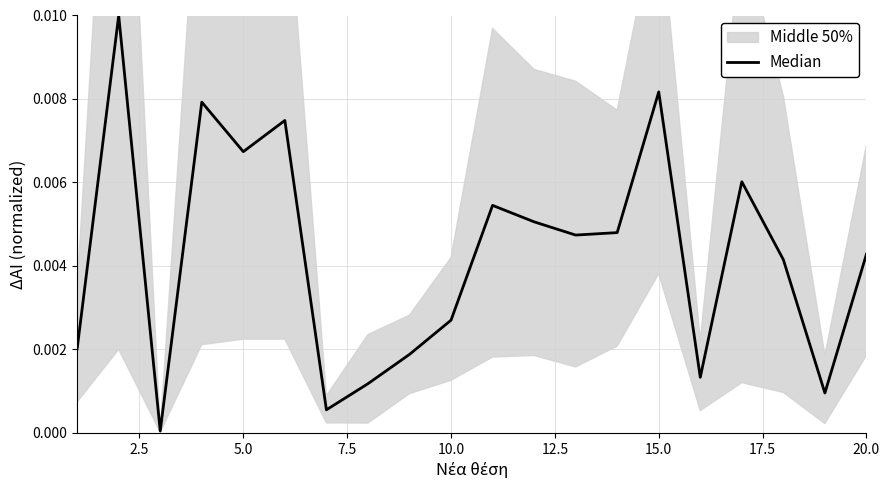

The chart shows a value of 0.0 at 15.0. True or false?

False